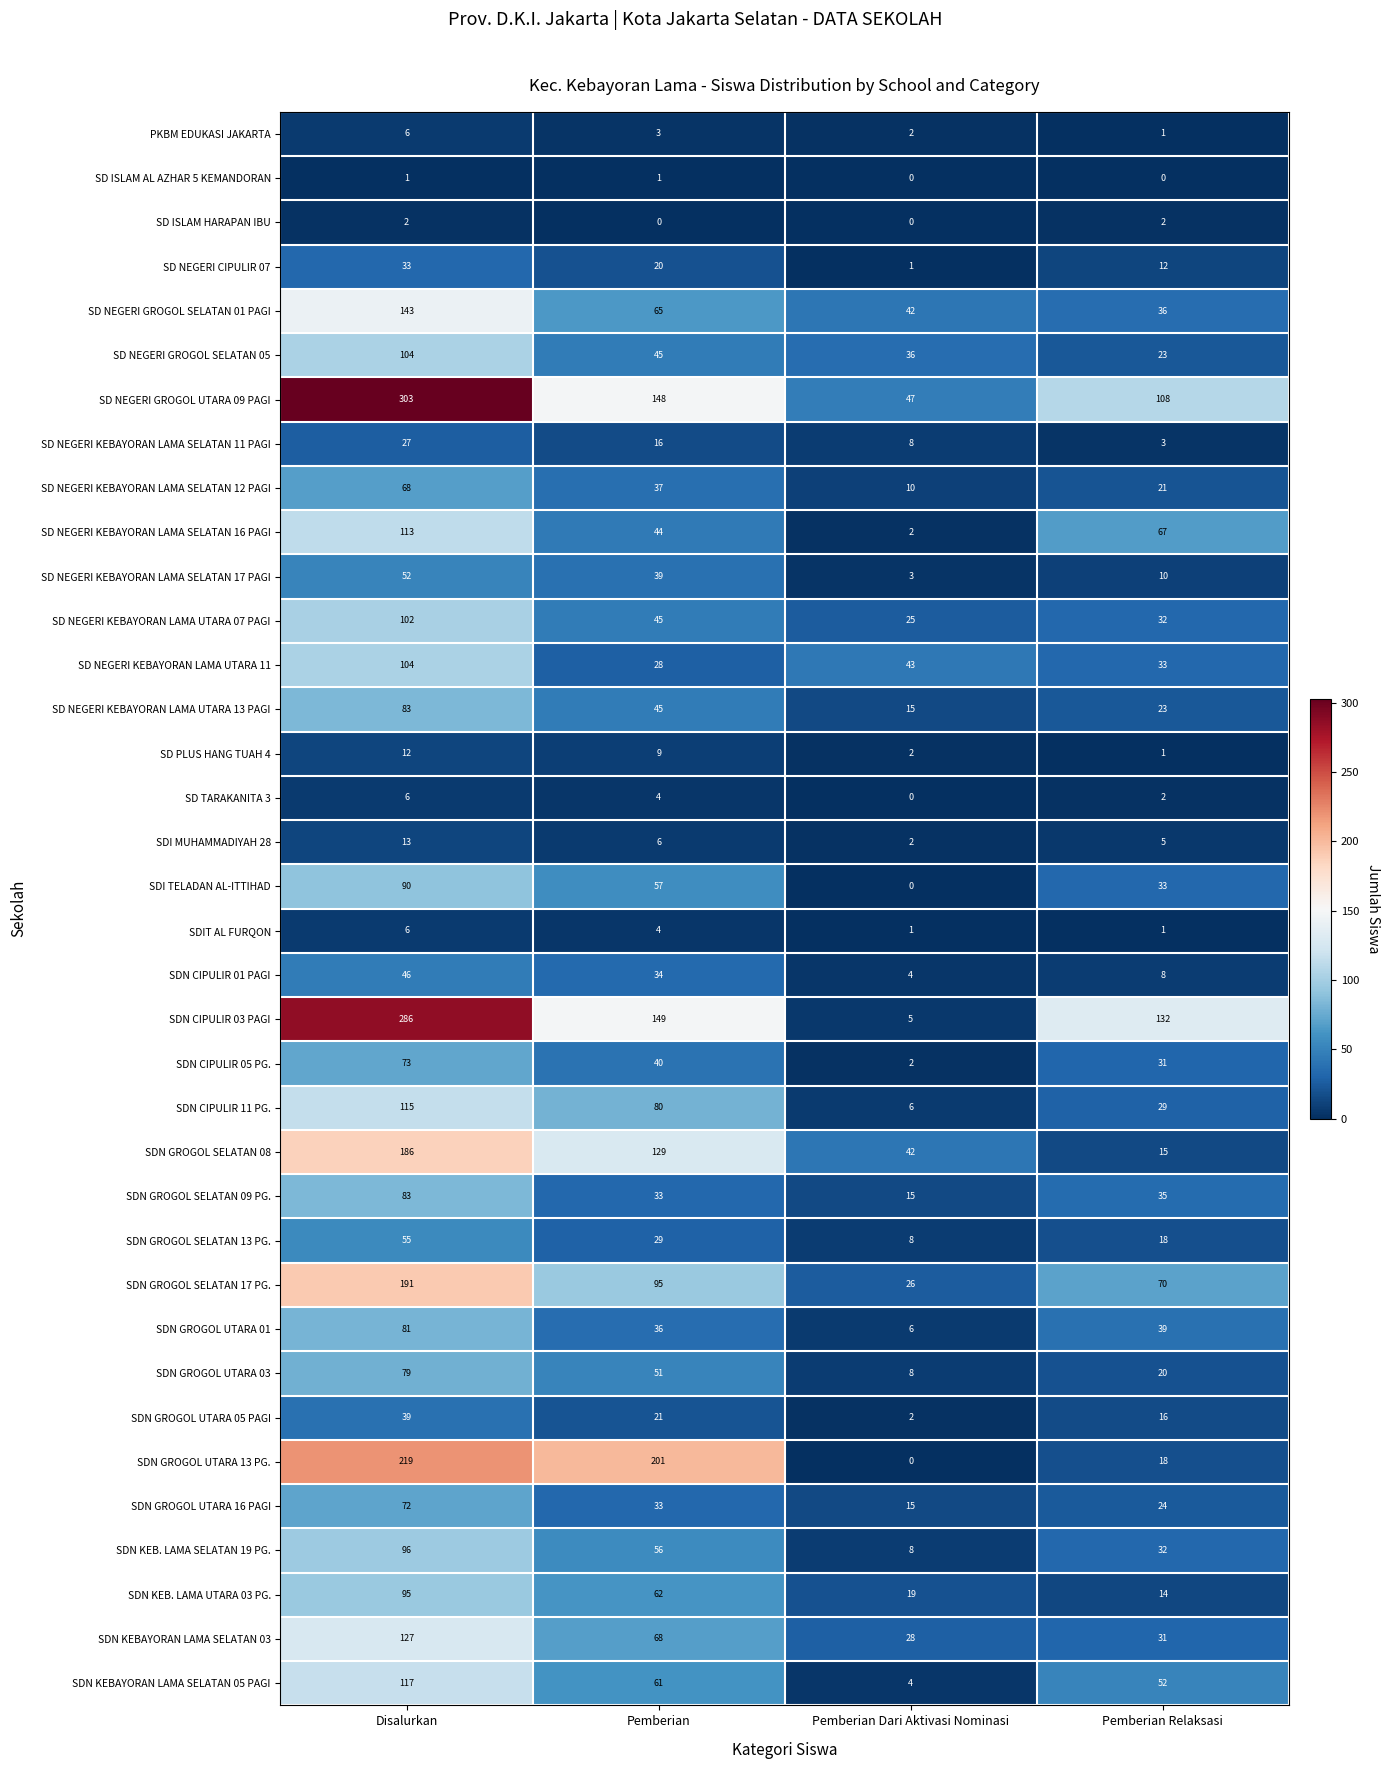

What is the total value across all series at Disalurkan?

3228